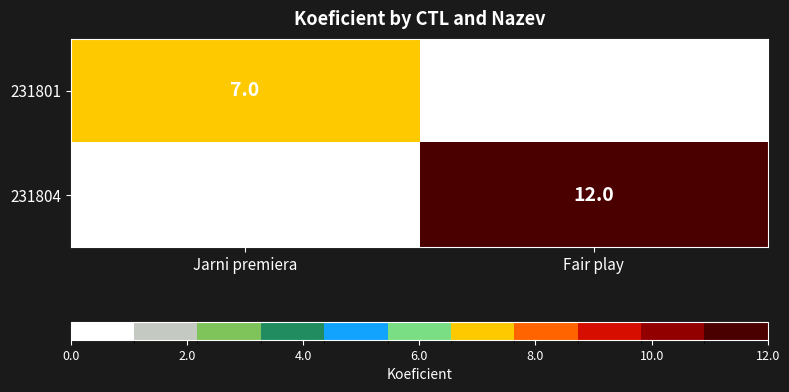

The 231801 series shows 12 at Jarni premiera. True or false?

False